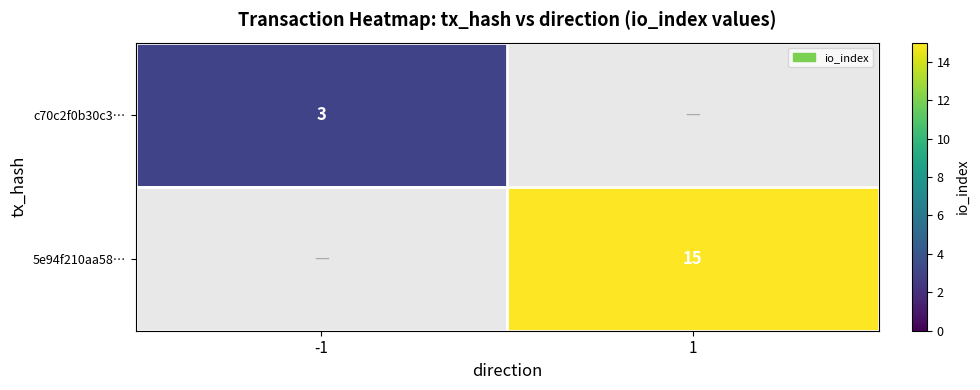

Is it true that c70c2f0b30c3… equals 2 at -1?

False